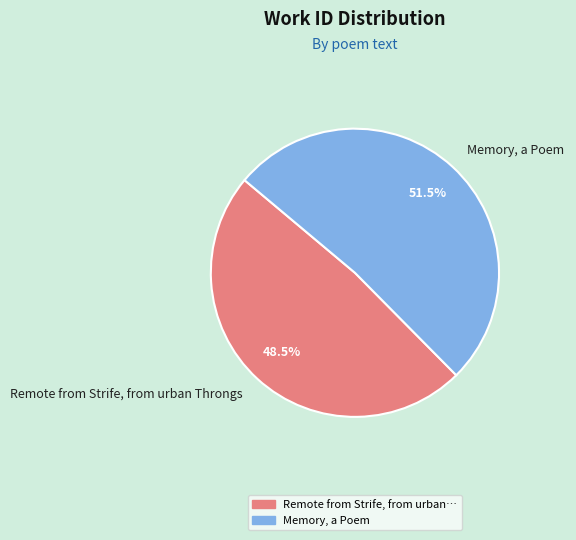

Which has a higher value, Memory, a Poem or Remote from Strife, from urban Throngs?

Memory, a Poem